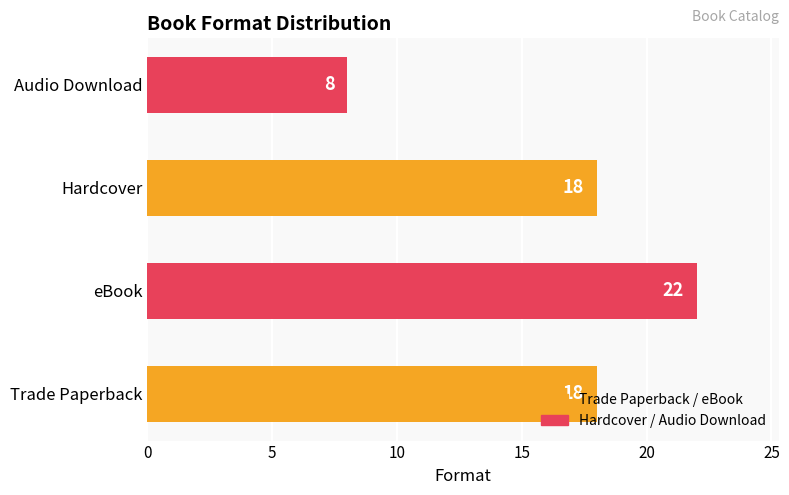

What is the sum of all values?

66